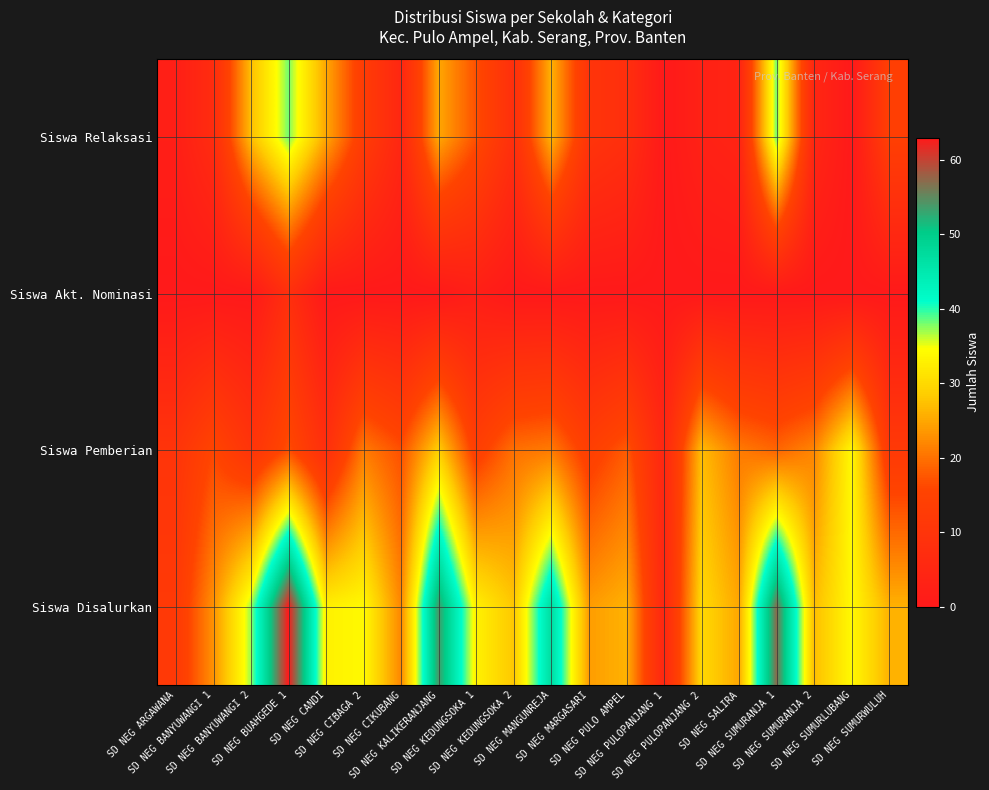

What is the greatest value displayed?

63